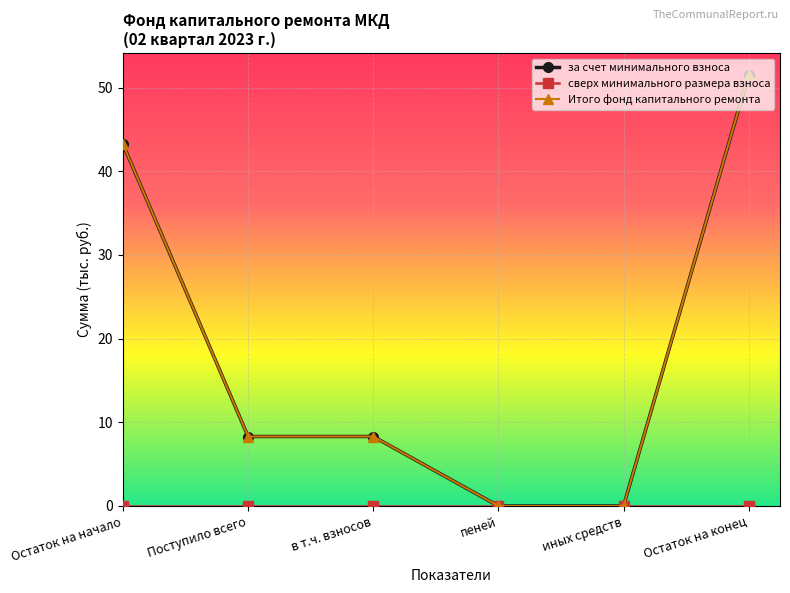

What is the label of the 5th point from the left?

иных средств